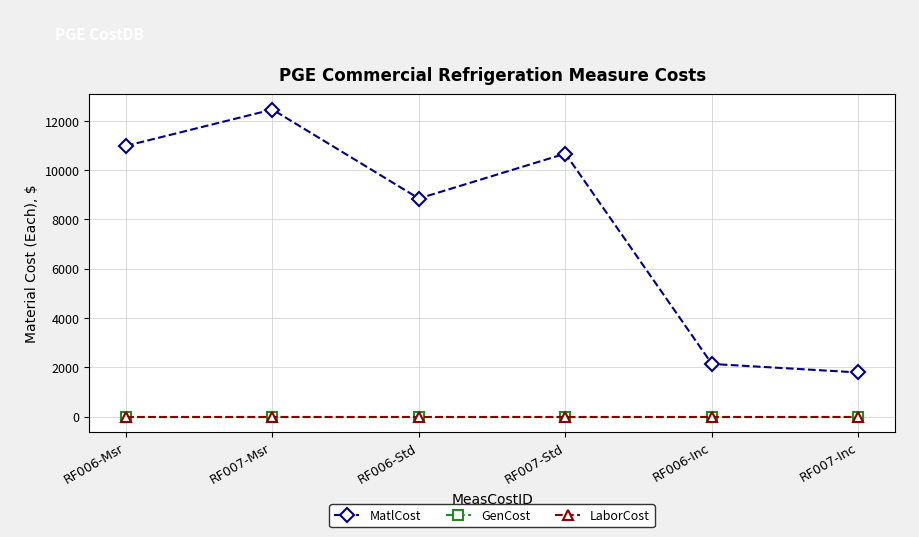

Is this an area chart (filled region under the line)?

No